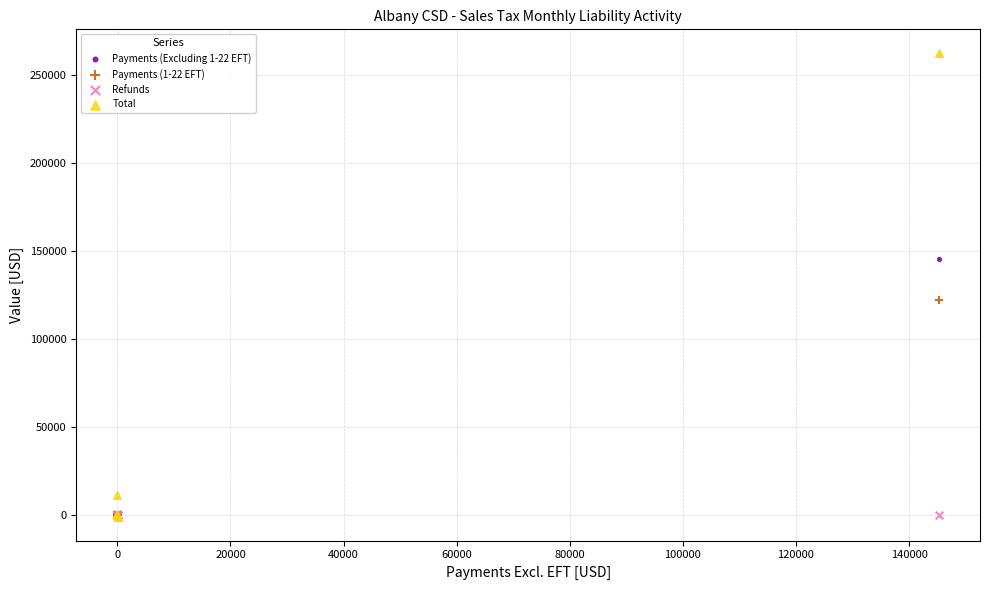

Across all series, what Y value is closest to 130555?

122129.8